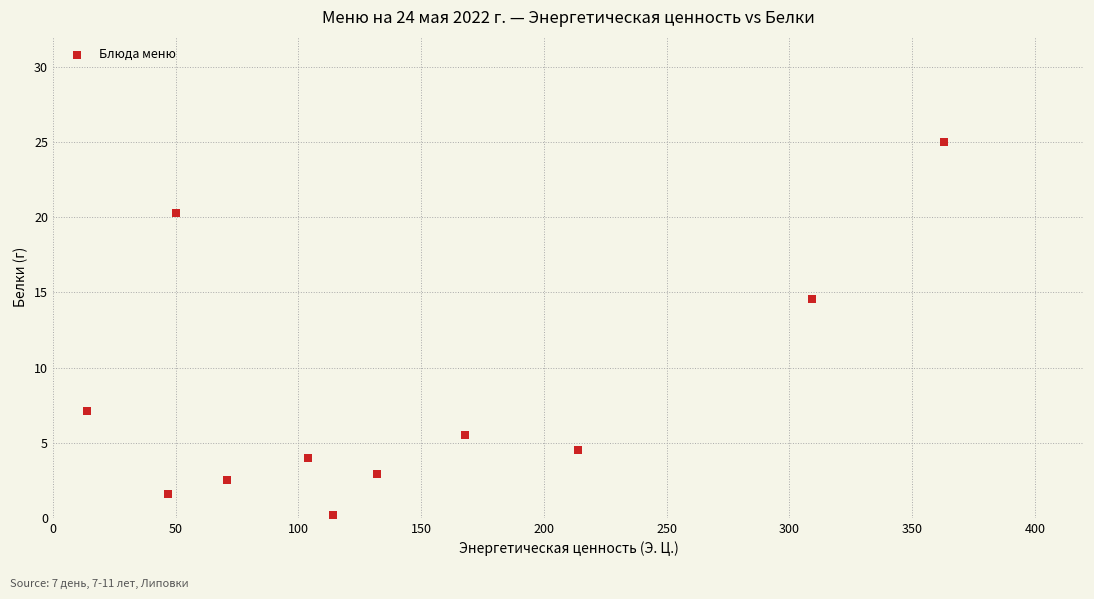

What Y value in the scatter plot is closest to 12?

14.6